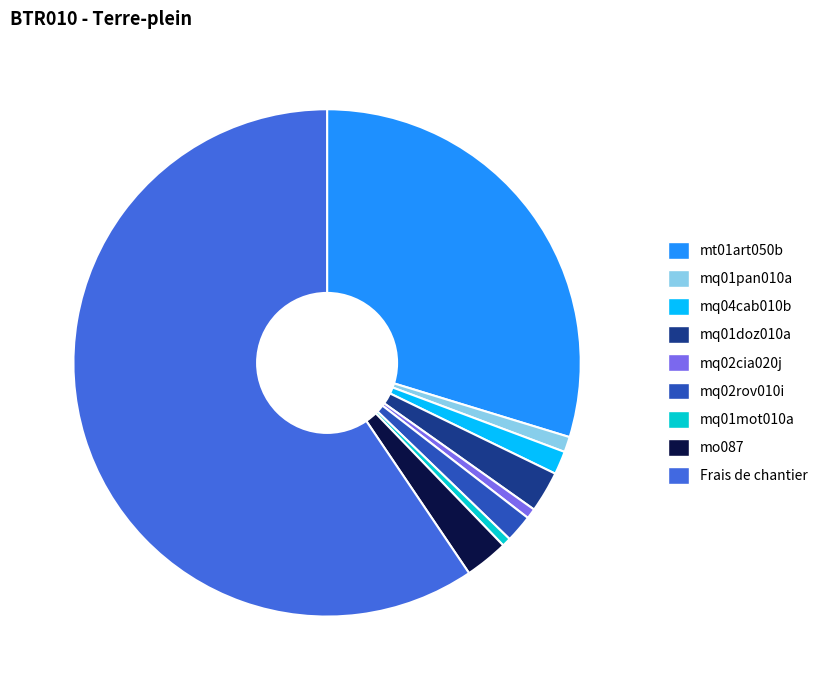

Which category has the biggest portion of the pie?

Frais de chantier